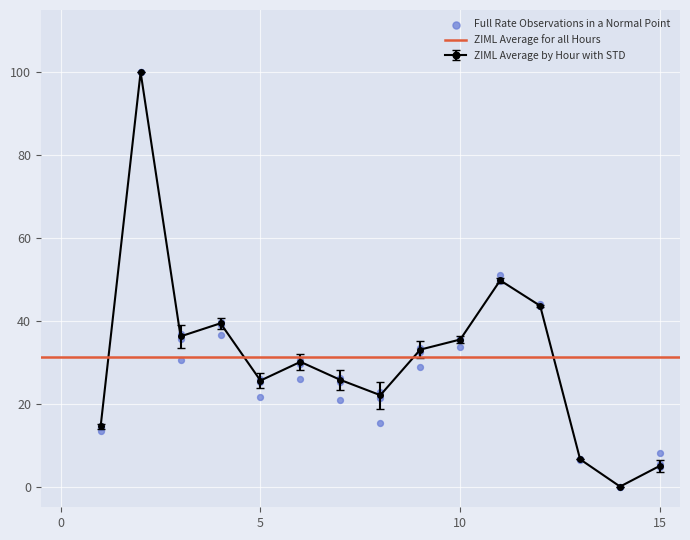

How many interior local valleys does the ZIML Average by Hour with STD series have?

4